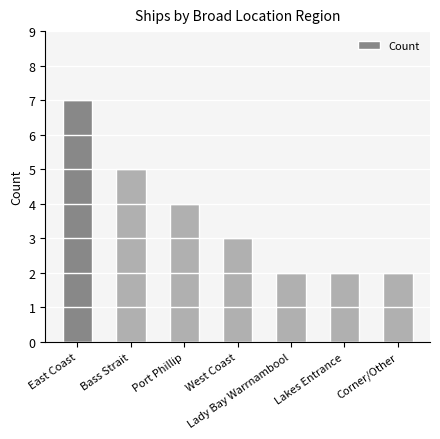

Is it true that the value at Lady Bay Warrnambool is 2?

True